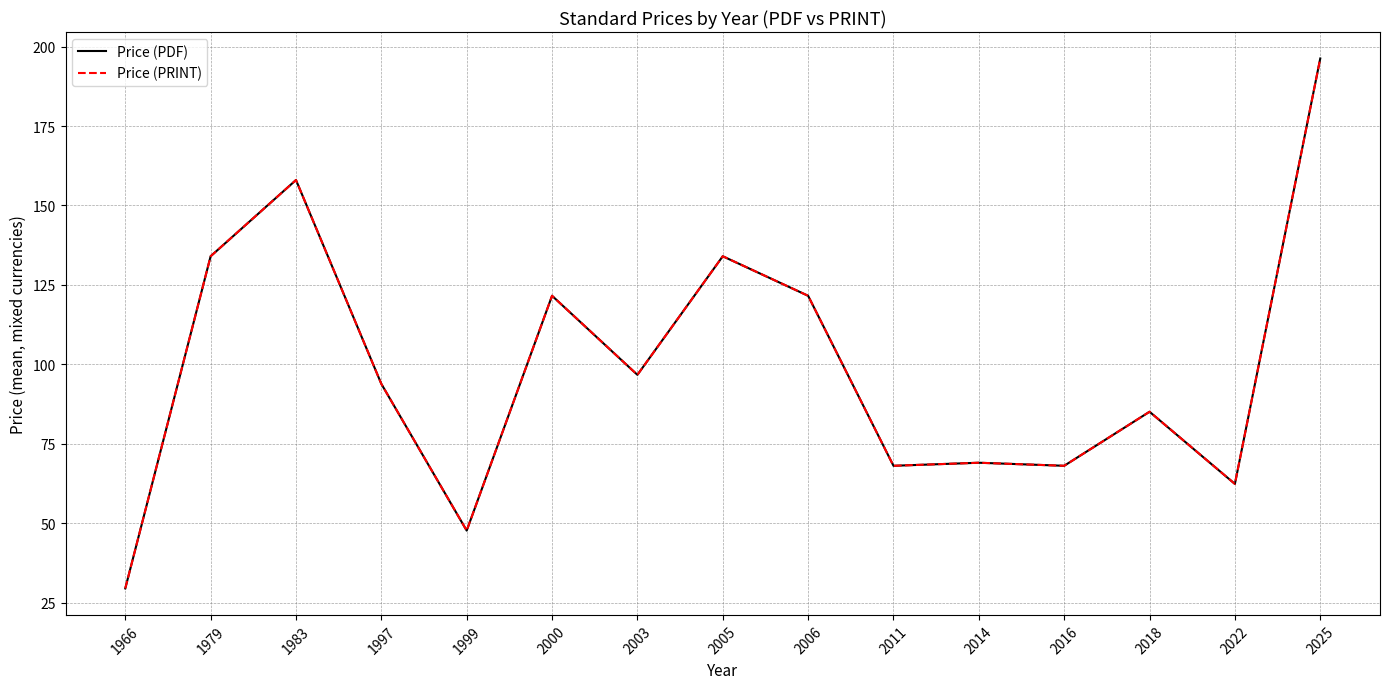

Does the chart have visible grid lines?

Yes